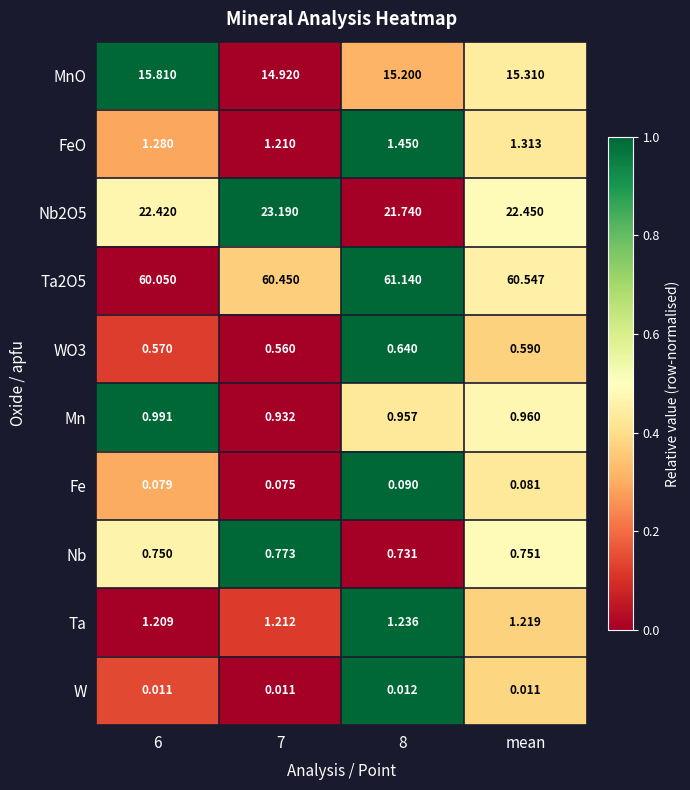

How many series are shown in this chart?

10